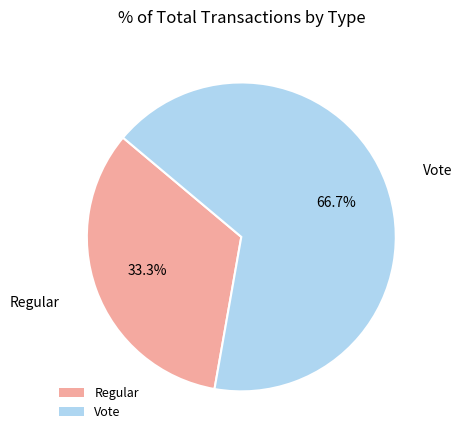

Is it true that Vote is 55% of the pie?

False